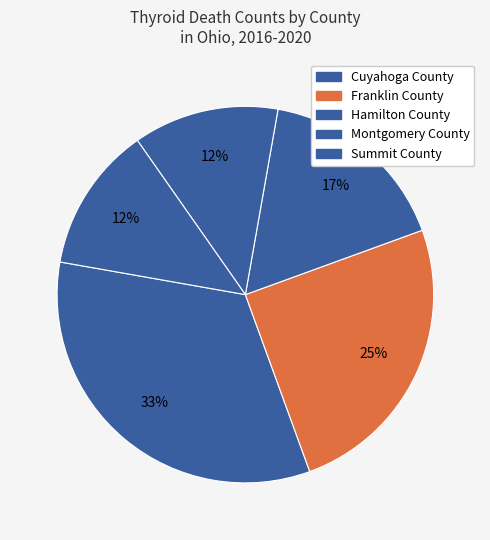

Count the number of slices in the pie.

5